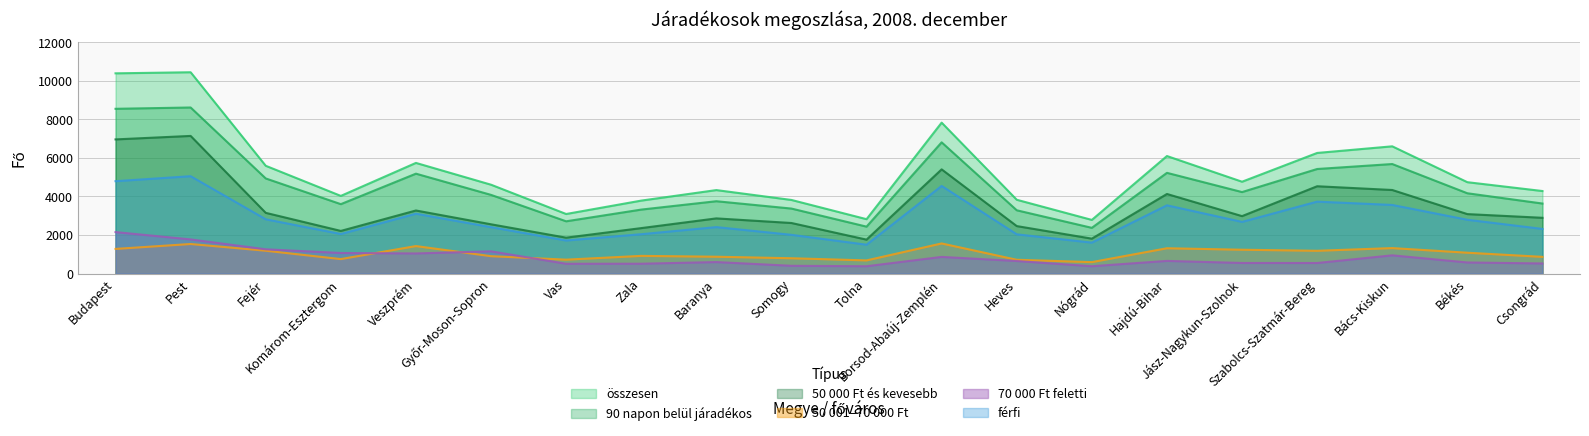

How many lines are shown in the chart?

6